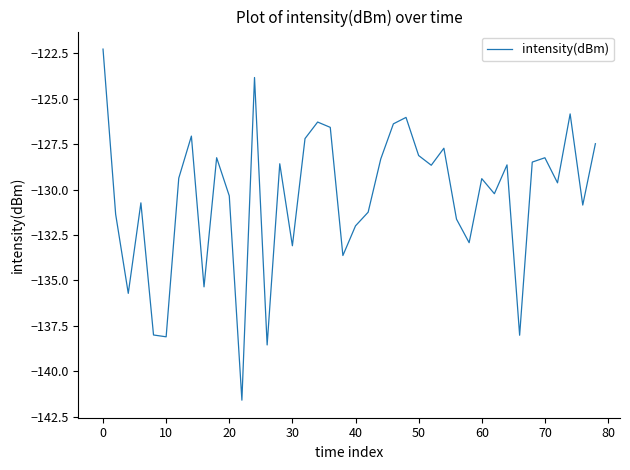

What is the greatest value displayed?

-122.3